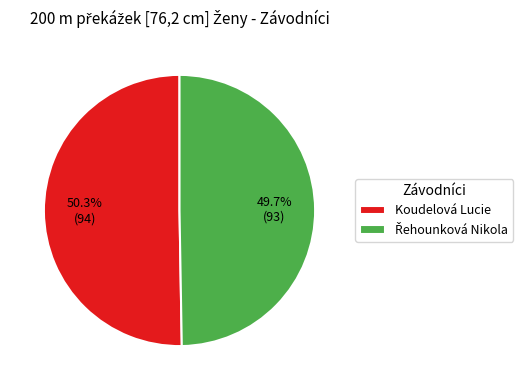

How many slices are in this pie chart?

2